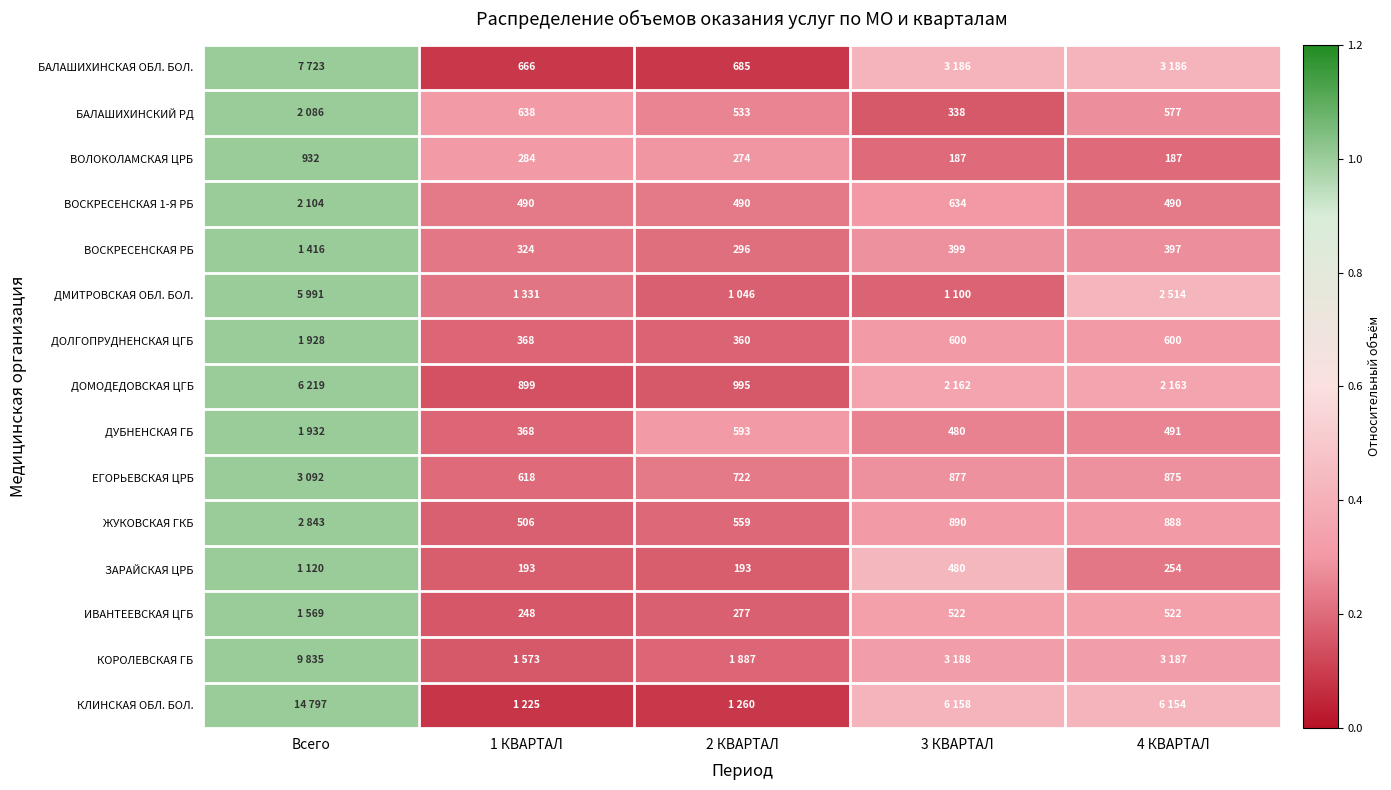

At which label does ВОЛОКОЛАМСКАЯ ЦРБ first exceed 274?

Всего